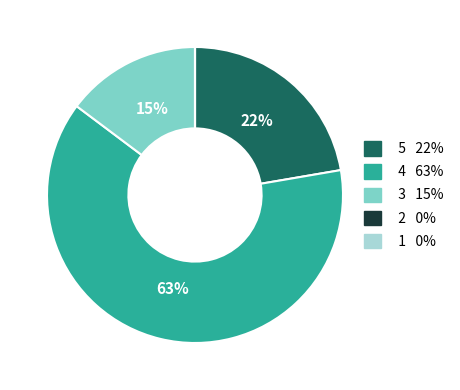

Is there a majority slice in this chart?

Yes